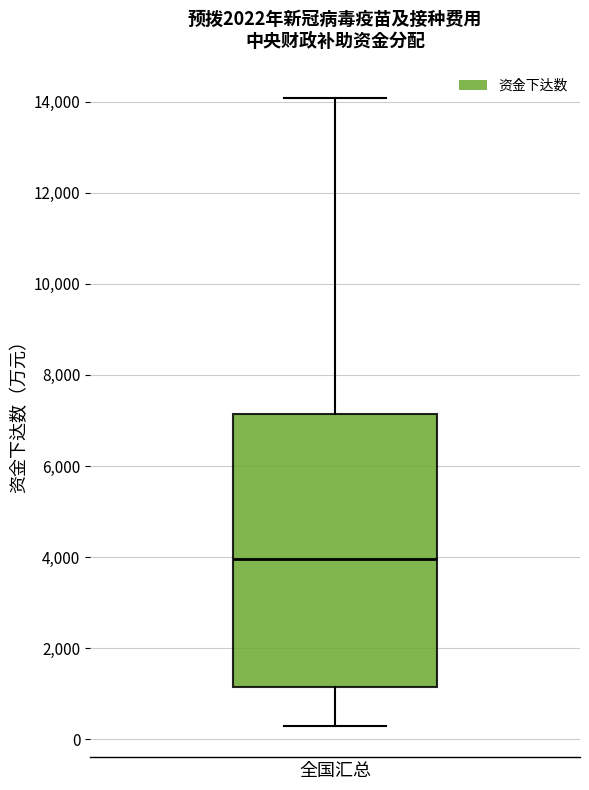

Transcribe this box plot: give where the median line is, the range the box spans, and where the two whiskers end, as read against the y-axis. The values are not printed on the chart, so give them approximately, as read against the axis.

median 4000, box 1200 to 7200, whiskers 200 to 14000